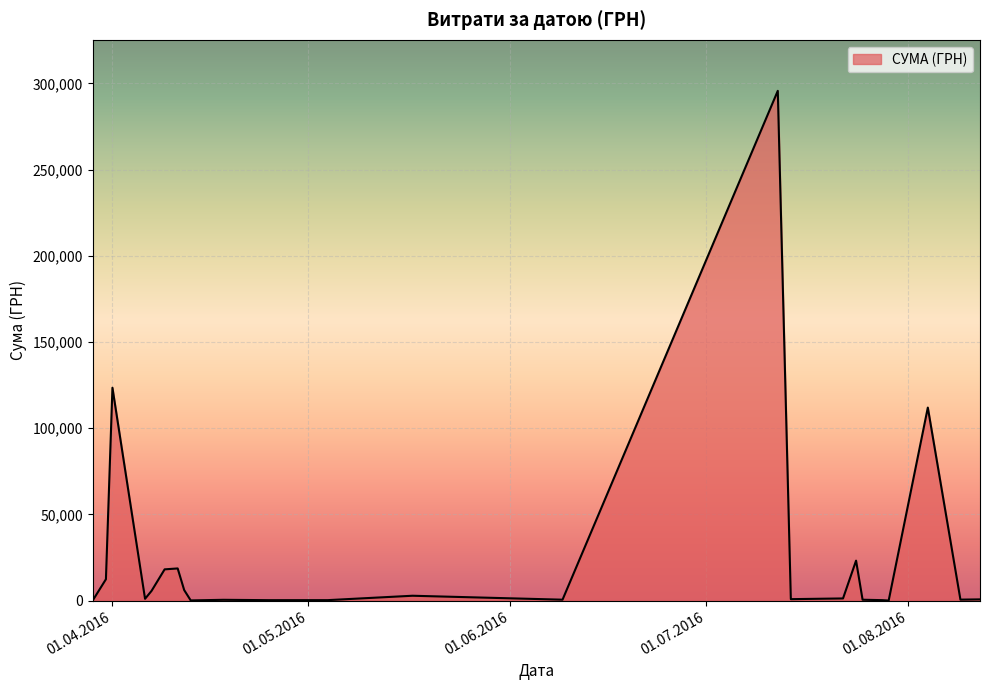

What is the difference between the maximum and minimum values?

295540.8